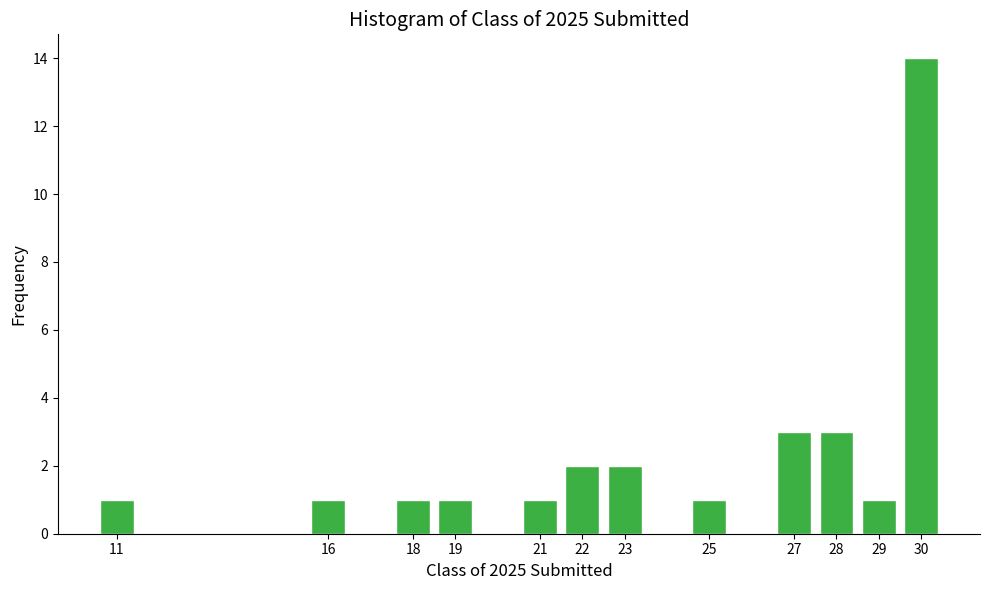

Reading left to right, what are all the values shown in this chart?

1	1	1	1	1	2	2	1	3	3	1	14